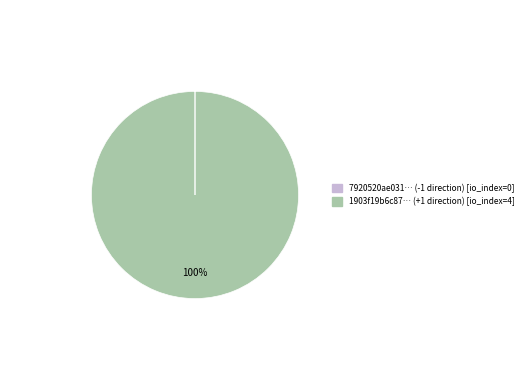

True or false: 1903f19b6c87… (+1 direction) [io_index=4] accounts for 100% of the total.

True